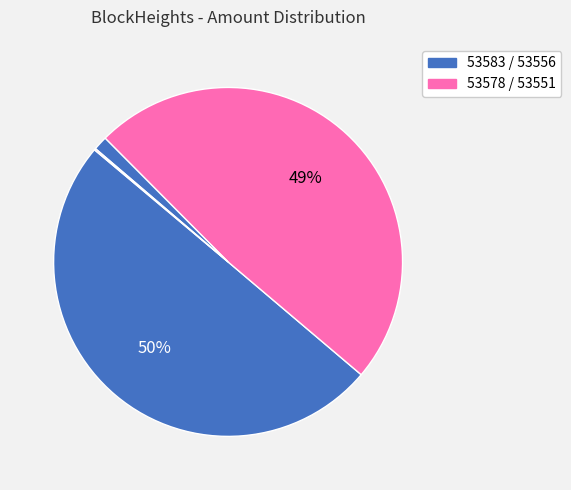

Rank the categories by value from highest to lowest.

53583, 53578, 53556, 53551